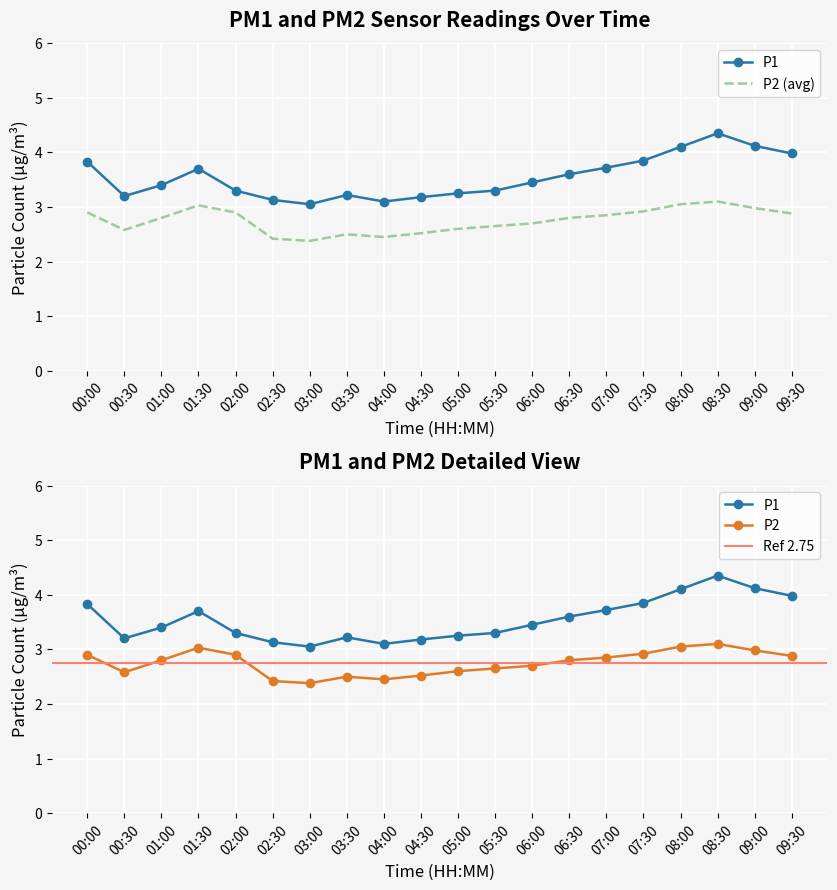

True or false: P1 has a value of 3.2 at 00:30.

True